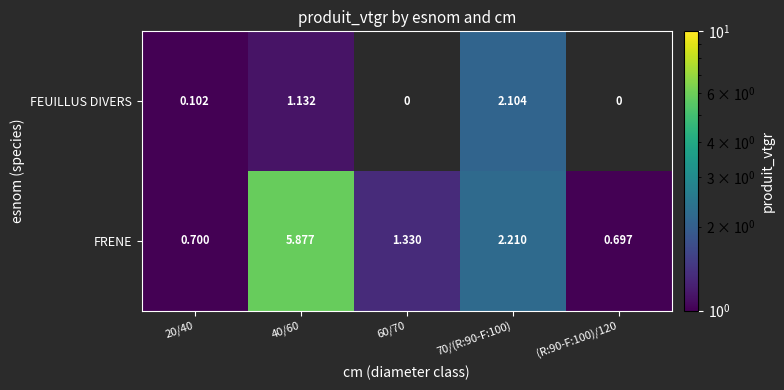

How many values in the FRENE series exceed 1?

3